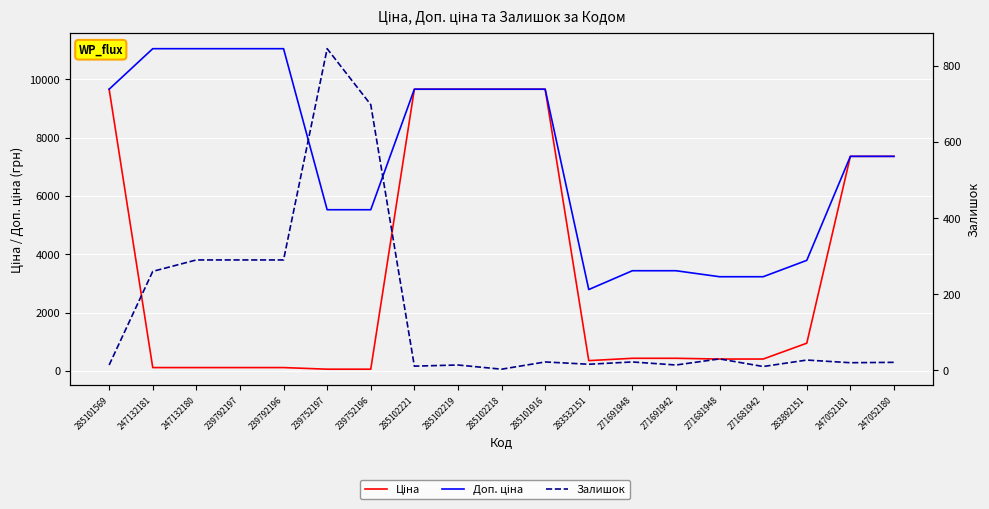

Reading left to right, list all the values displayed in this chart.

Ціна: 9664.7	110.5	110.5	110.5	110.5	55.3	55.3	9664.7	9664.7	9664.7	9664.7	348.6	429.3	429.3	403.6	403.6	947.6	7360.2	7360.2
Доп. ціна: 9664.7	11055.0	11055.0	11055.0	11055.0	5528.0	5528.0	9664.7	9664.7	9664.7	9664.7	2789.2	3434.6	3434.6	3228.8	3228.8	3790.3	7360.2	7360.2
Залишок: 14.0	260.0	290.0	290.0	290.0	845.0	698.0	11.0	14.0	3.0	22.0	16.0	22.0	14.0	30.0	10.0	27.0	20.0	21.0